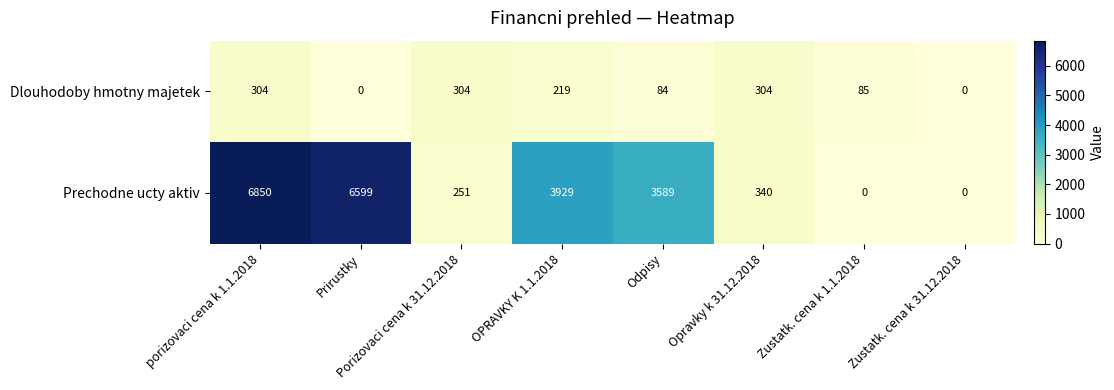

Rank the series at porizovaci cena k 1.1.2018 from highest to lowest value.

Prechodne ucty aktiv, Dlouhodoby hmotny majetek